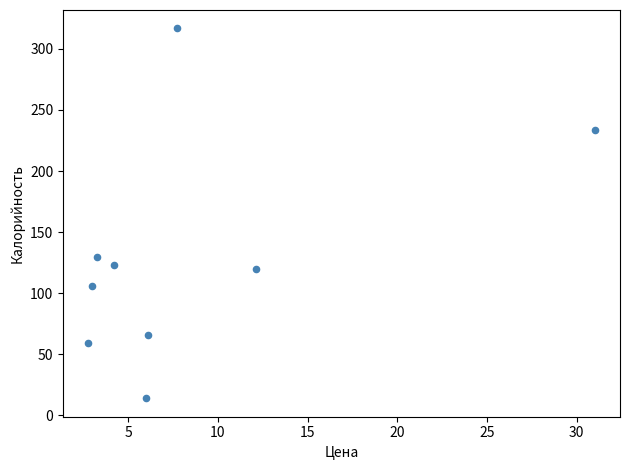

What is the range of X values (max minus min)?

28.2